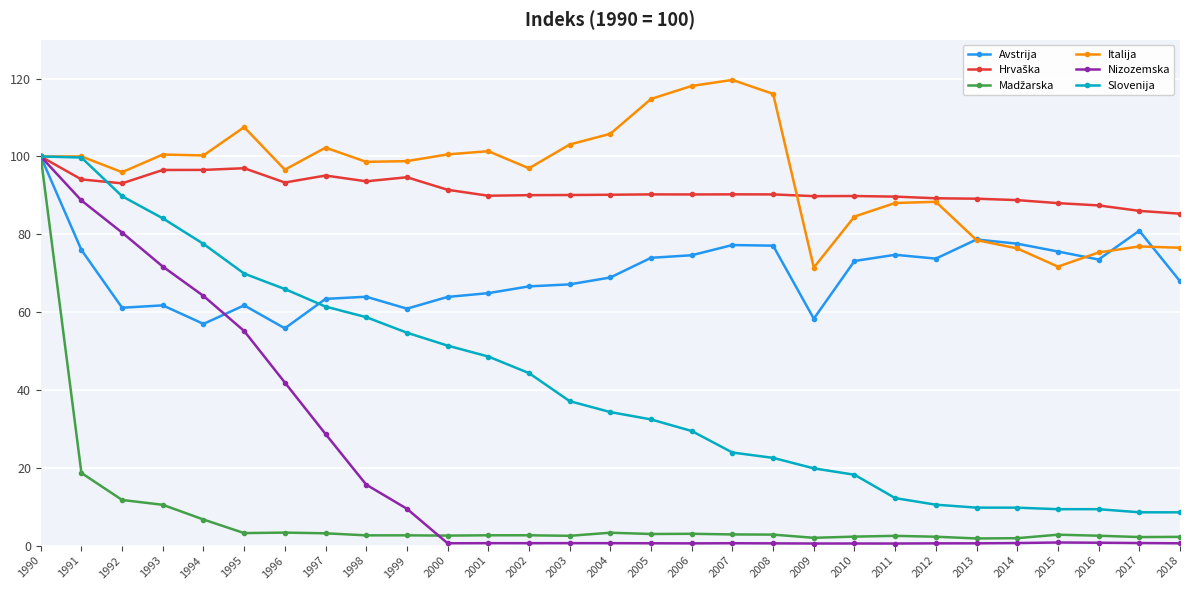

The value of Italija at 2008 is 181.3. True or false?

False